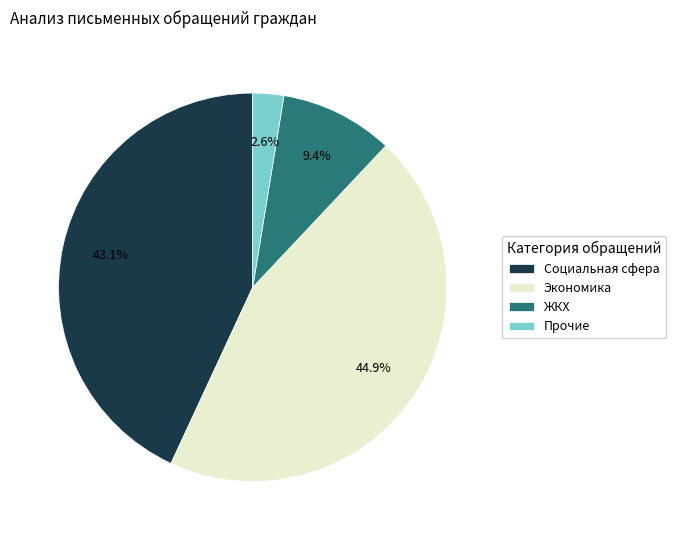

To the nearest percent, what is the difference between the Экономика and Социальная сфера slice percentages?

2%